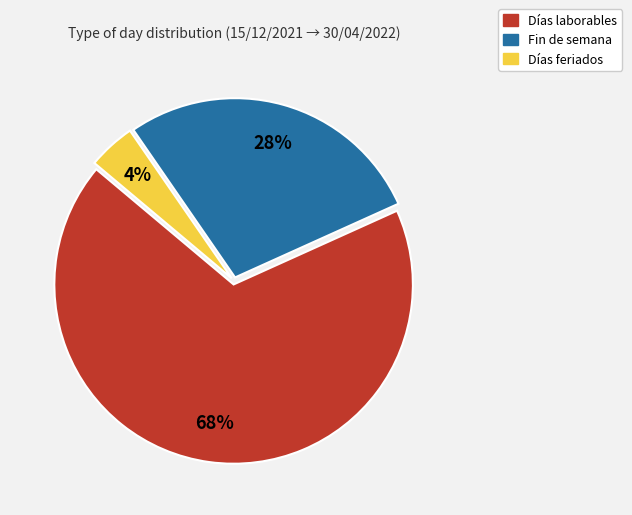

Between Fin de semana and Días feriados, which is larger?

Fin de semana